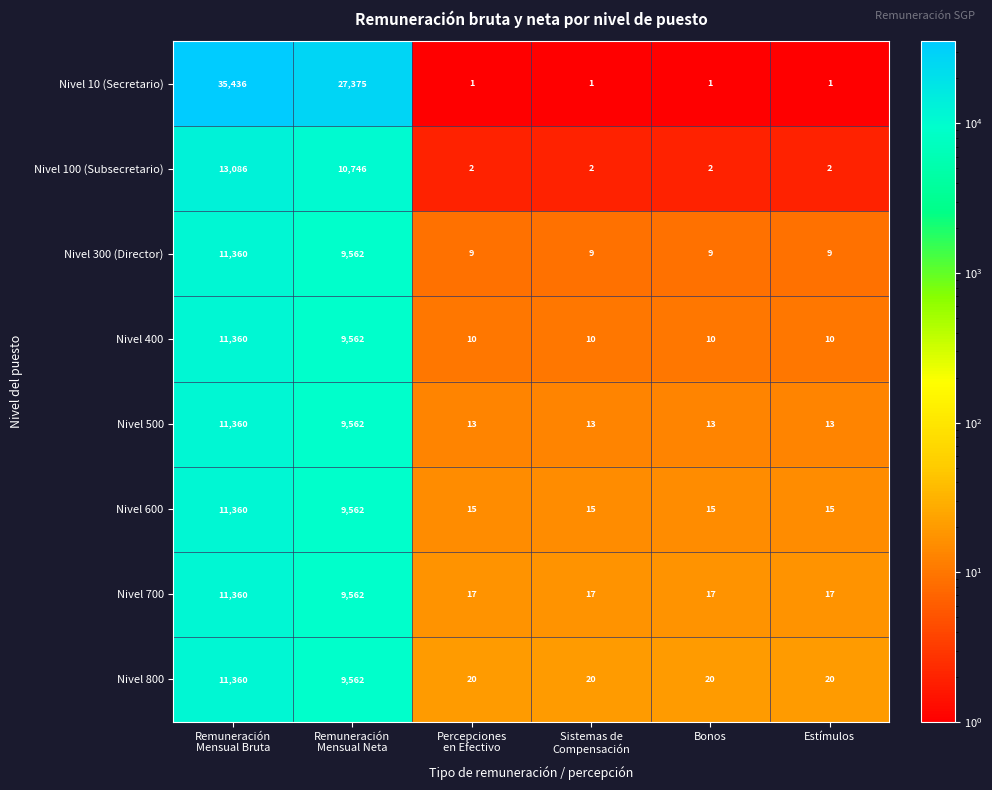

What is the greatest value displayed?

35436